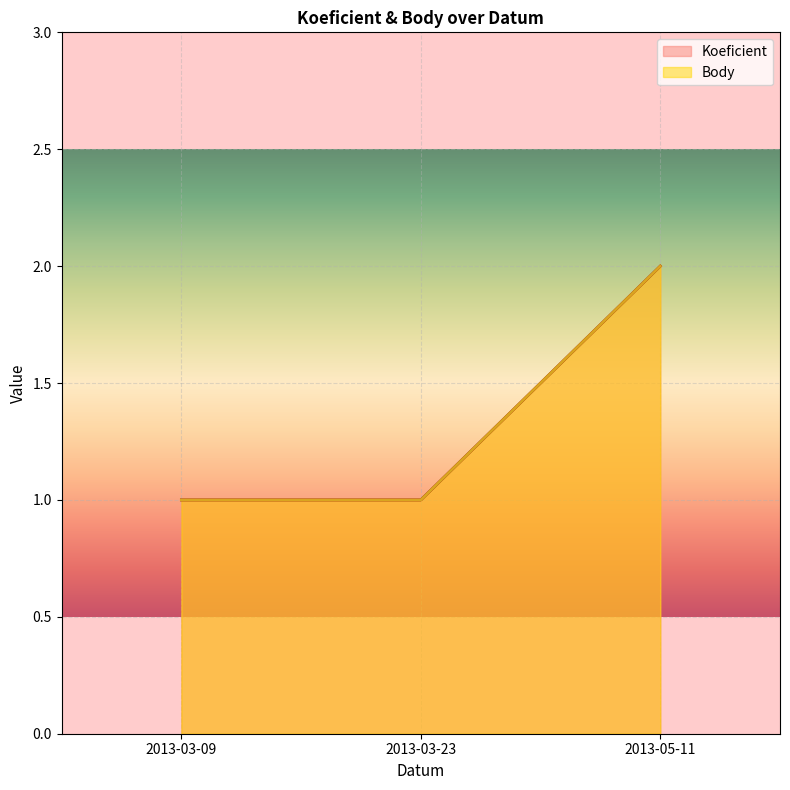

What is the maximum value for CTL?

2